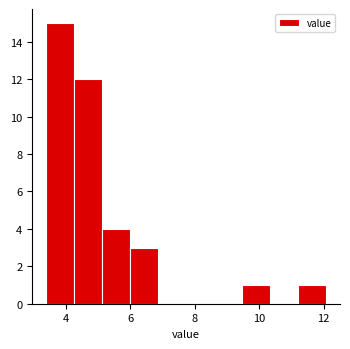

Reading left to right, transcribe this chart: for each bar, give the range it covers on the x-axis and its height. Neither the bar edges nor the heights are printed on the chart, so give them approximately, as read against the axes.

3.4 to 4.2: 15
4.2 to 5.2: 12
5.2 to 6.0: 4
6.0 to 6.8: 3
6.8 to 7.8: 0
7.8 to 8.6: 0
8.6 to 9.4: 0
9.4 to 10.4: 1
10.4 to 11.2: 0
11.2 to 12.0: 1